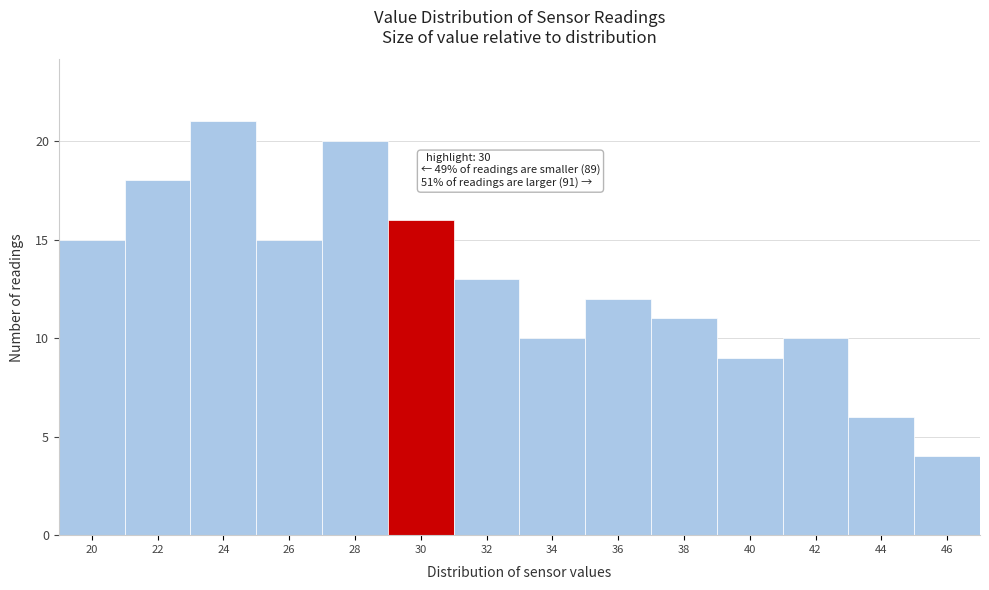

Reading left to right, what are all the values shown in this chart?

20=15	22=18	24=21	26=15	28=20	30=16	32=13	34=10	36=12	38=11	40=9	42=10	44=6	46=4